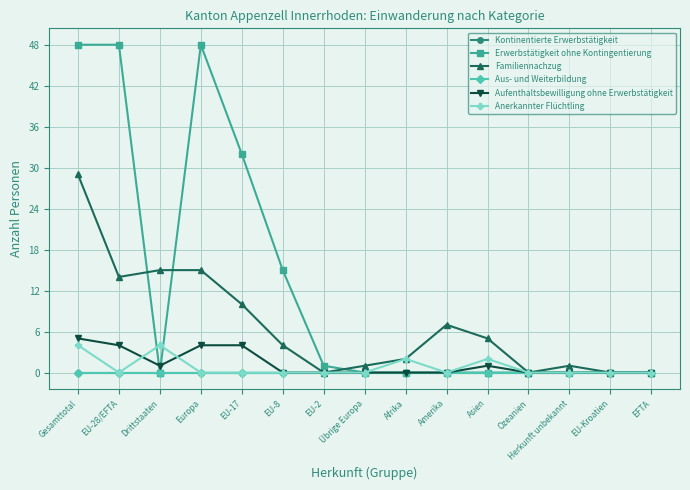

Rank the series at EU-2 from lowest to highest value.

Kontinentierte Erwerbstätigkeit, Familiennachzug, Aus- und Weiterbildung, Aufenthaltsbewilligung ohne Erwerbstätigkeit, Anerkannter Flüchtling, Erwerbstätigkeit ohne Kontingentierung